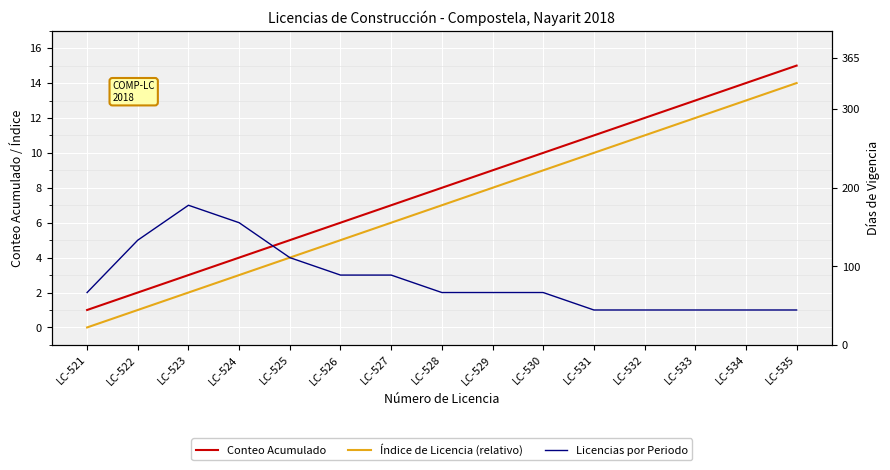

What is the difference between the Licencias por Periodo values at LC-522 and LC-533?

4